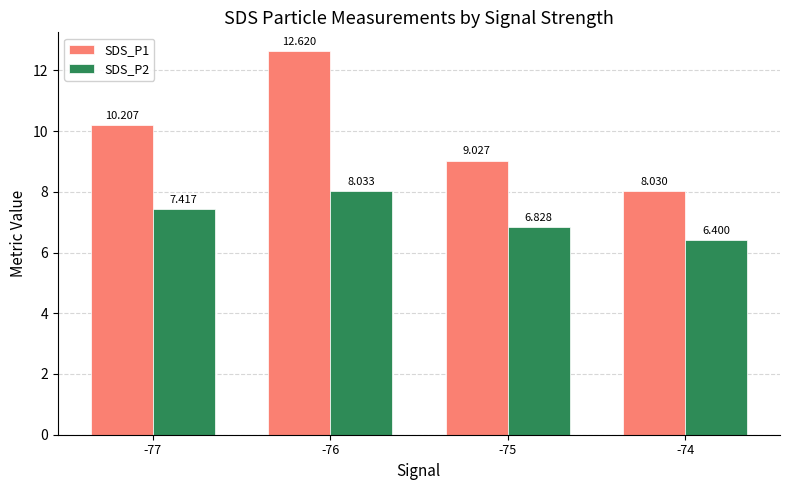

How many groups of bars are there?

4